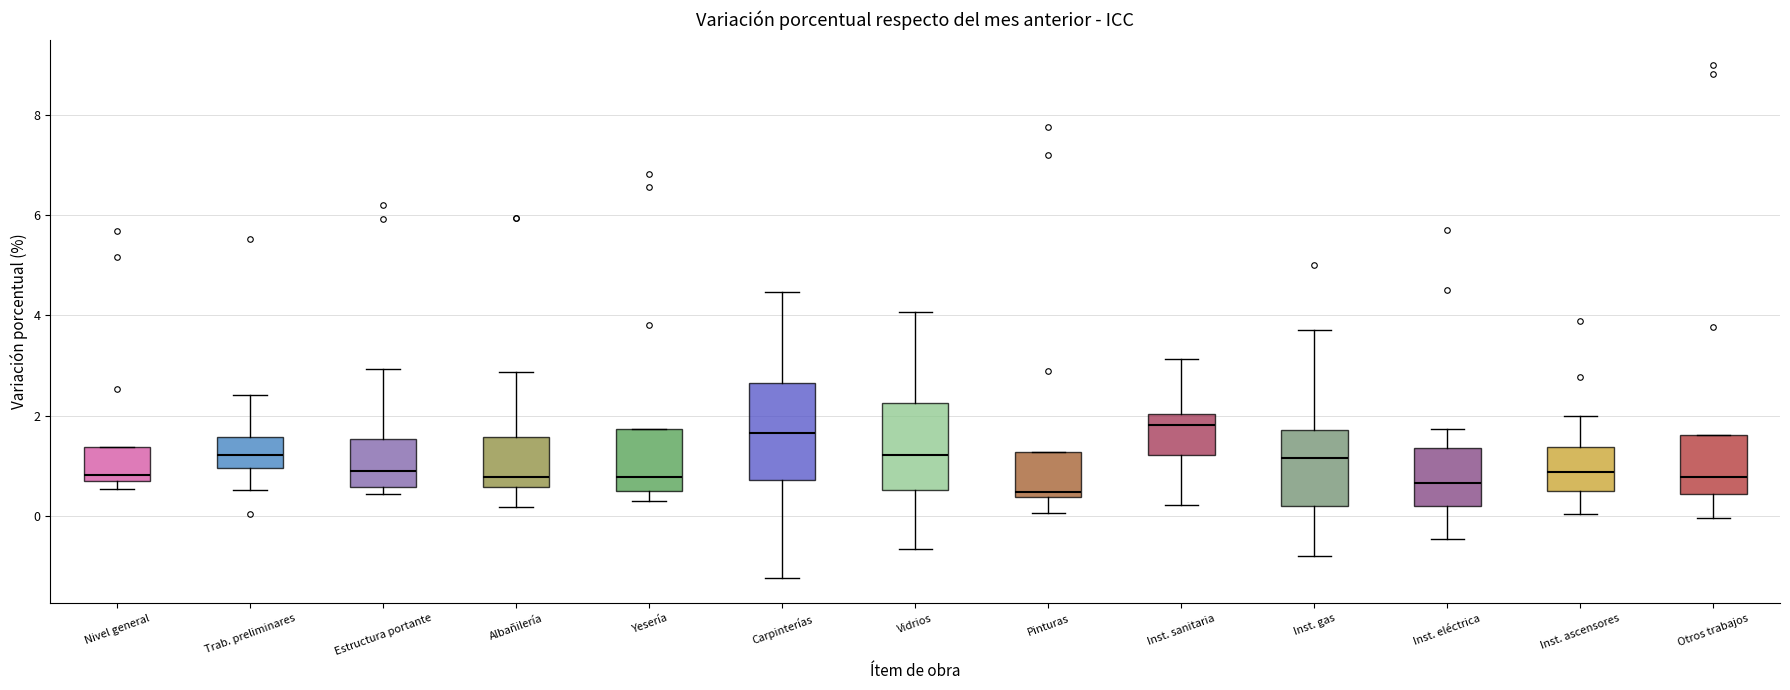

Reading left to right, transcribe this box plot: for each box, give where its median line is, the range the box spans, and where its two whiskers end, as read against the y-axis. The values are not printed on the chart, so give them approximately, as read against the axis.

Nivel general: median 0.8 (just above the box's lower edge), box 0.8 to 1.4, whiskers 0.6 to 1.4
Trab. preliminares: median 1.2, box 1.0 to 1.6, whiskers 0.6 to 2.4
Estructura portante: median 0.8, box 0.6 to 1.6, whiskers 0.4 to 3.0
Albañilería: median 0.8, box 0.6 to 1.6, whiskers 0.2 to 2.8
Yesería: median 0.8, box 0.4 to 1.8, whiskers 0.4 (just below the box's lower edge) to 1.8
Carpinterías: median 1.6, box 0.8 to 2.6, whiskers -1.2 to 4.4
Vidrios: median 1.2, box 0.6 to 2.2, whiskers -0.6 to 4.0
Pinturas: median 0.4 (just above the box's lower edge), box 0.4 to 1.2, whiskers 0.0 to 1.2
Inst. sanitaria: median 1.8, box 1.2 to 2.0, whiskers 0.2 to 3.2
Inst. gas: median 1.2, box 0.2 to 1.8, whiskers -0.8 to 3.8
Inst. eléctrica: median 0.6, box 0.2 to 1.4, whiskers -0.4 to 1.8
Inst. ascensores: median 0.8, box 0.4 to 1.4, whiskers 0.0 to 2.0
Otros trabajos: median 0.8, box 0.4 to 1.6, whiskers 0.0 to 1.6